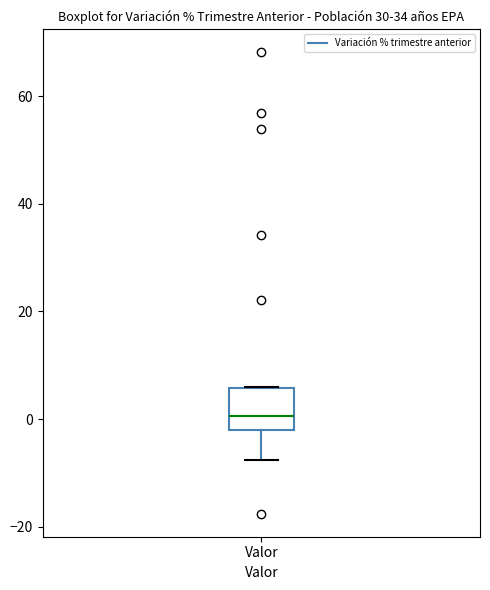

Read this box plot against the y-axis: the position of the median line, the range covered by the box, and the ends of both whiskers. The values are not printed on the chart, so give them approximately, as read against the axis.

median 0, box -2 to 6, whiskers -8 to 6